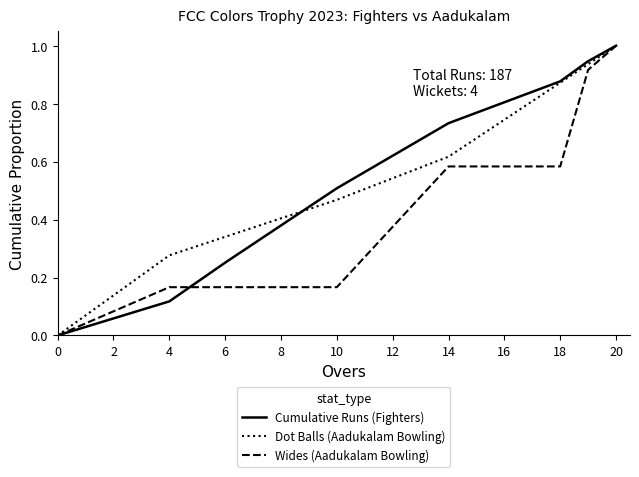

What is the maximum value shown in the chart?

1.0